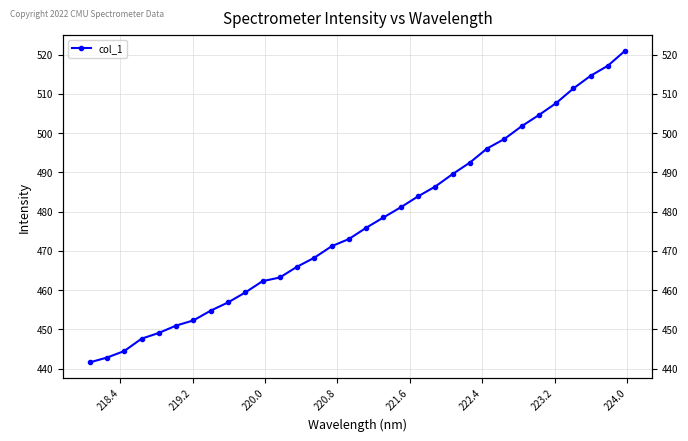

How many data points are less than 475?

16